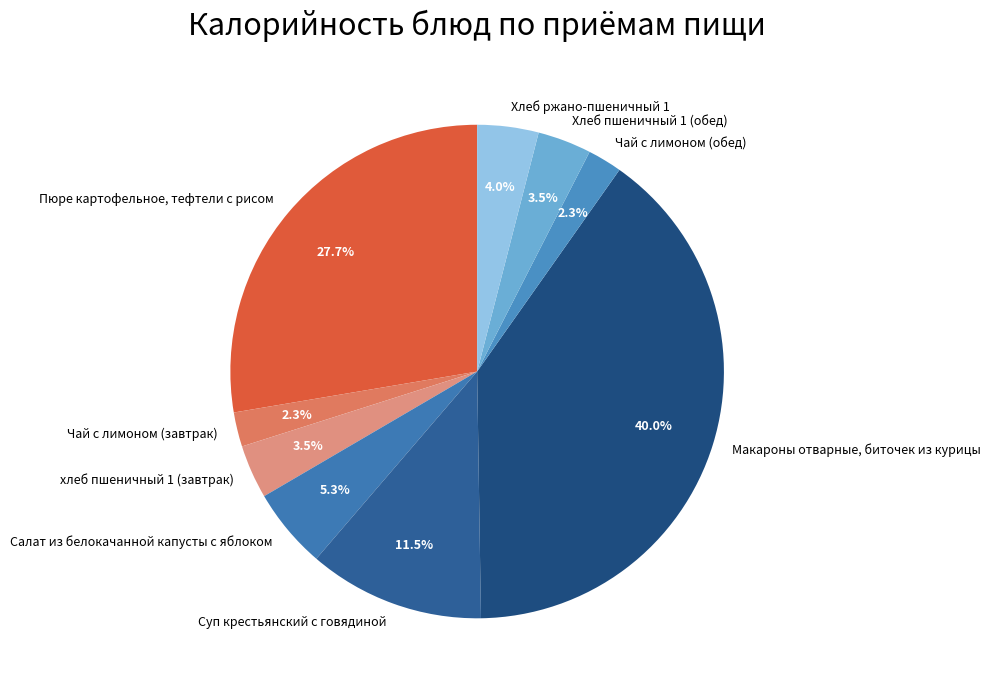

To the nearest percent, what is the combined percentage of Пюре картофельное, тефтели с рисом and Макароны отварные, биточек из курицы?

68%